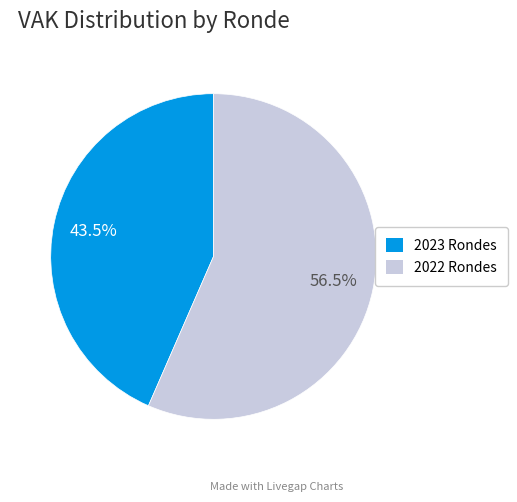

Do 2023 Rondes and 2022 Rondes together represent more than half of the pie?

Yes